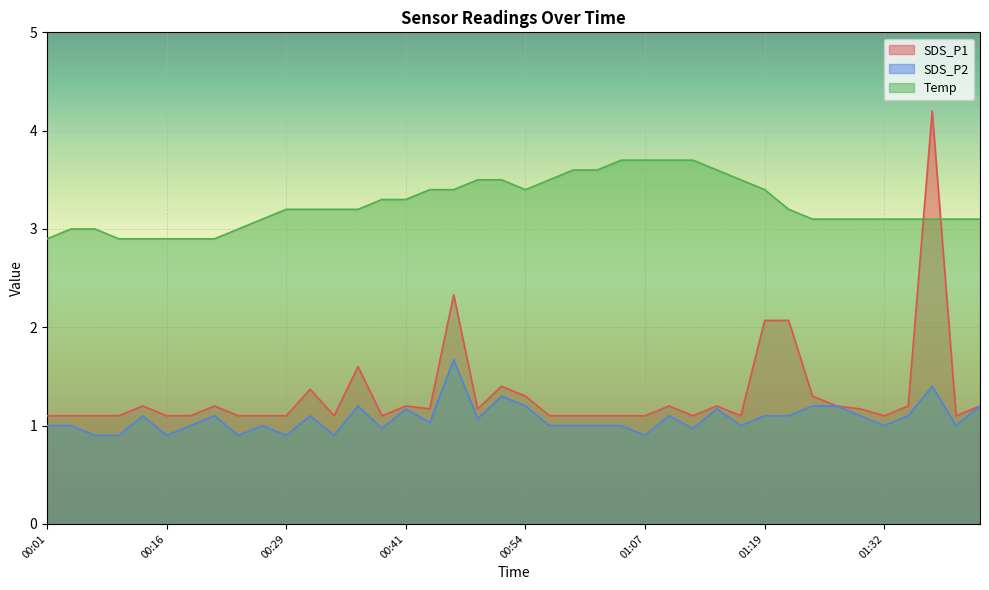

Reading left to right, transcribe all the data shown in this chart.

SDS_P1: 00:01=1.1	00:03=1.1	00:06=1.1	00:09=1.1	00:14=1.2	00:16=1.1	00:19=1.1	00:21=1.2	00:24=1.1	00:26=1.1	00:29=1.1	00:31=1.4	00:34=1.1	00:36=1.6	00:39=1.1	00:41=1.2	00:44=1.2	00:47=2.3	00:49=1.2	00:52=1.4	00:54=1.3	00:57=1.1	00:59=1.1	01:02=1.1	01:04=1.1	01:07=1.1	01:09=1.2	01:12=1.1	01:14=1.2	01:17=1.1	01:19=2.1	01:22=2.1	01:24=1.3	01:27=1.2	01:29=1.2	01:32=1.1	01:34=1.2	01:37=4.2	01:39=1.1	01:42=1.2
SDS_P2: 00:01=1.0	00:03=1.0	00:06=0.9	00:09=0.9	00:14=1.1	00:16=0.9	00:19=1.0	00:21=1.1	00:24=0.9	00:26=1.0	00:29=0.9	00:31=1.1	00:34=0.9	00:36=1.2	00:39=1.0	00:41=1.2	00:44=1.0	00:47=1.7	00:49=1.1	00:52=1.3	00:54=1.2	00:57=1.0	00:59=1.0	01:02=1.0	01:04=1.0	01:07=0.9	01:09=1.1	01:12=1.0	01:14=1.2	01:17=1.0	01:19=1.1	01:22=1.1	01:24=1.2	01:27=1.2	01:29=1.1	01:32=1.0	01:34=1.1	01:37=1.4	01:39=1.0	01:42=1.2
Temp: 00:01=2.9	00:03=3.0	00:06=3.0	00:09=2.9	00:14=2.9	00:16=2.9	00:19=2.9	00:21=2.9	00:24=3.0	00:26=3.1	00:29=3.2	00:31=3.2	00:34=3.2	00:36=3.2	00:39=3.3	00:41=3.3	00:44=3.4	00:47=3.4	00:49=3.5	00:52=3.5	00:54=3.4	00:57=3.5	00:59=3.6	01:02=3.6	01:04=3.7	01:07=3.7	01:09=3.7	01:12=3.7	01:14=3.6	01:17=3.5	01:19=3.4	01:22=3.2	01:24=3.1	01:27=3.1	01:29=3.1	01:32=3.1	01:34=3.1	01:37=3.1	01:39=3.1	01:42=3.1